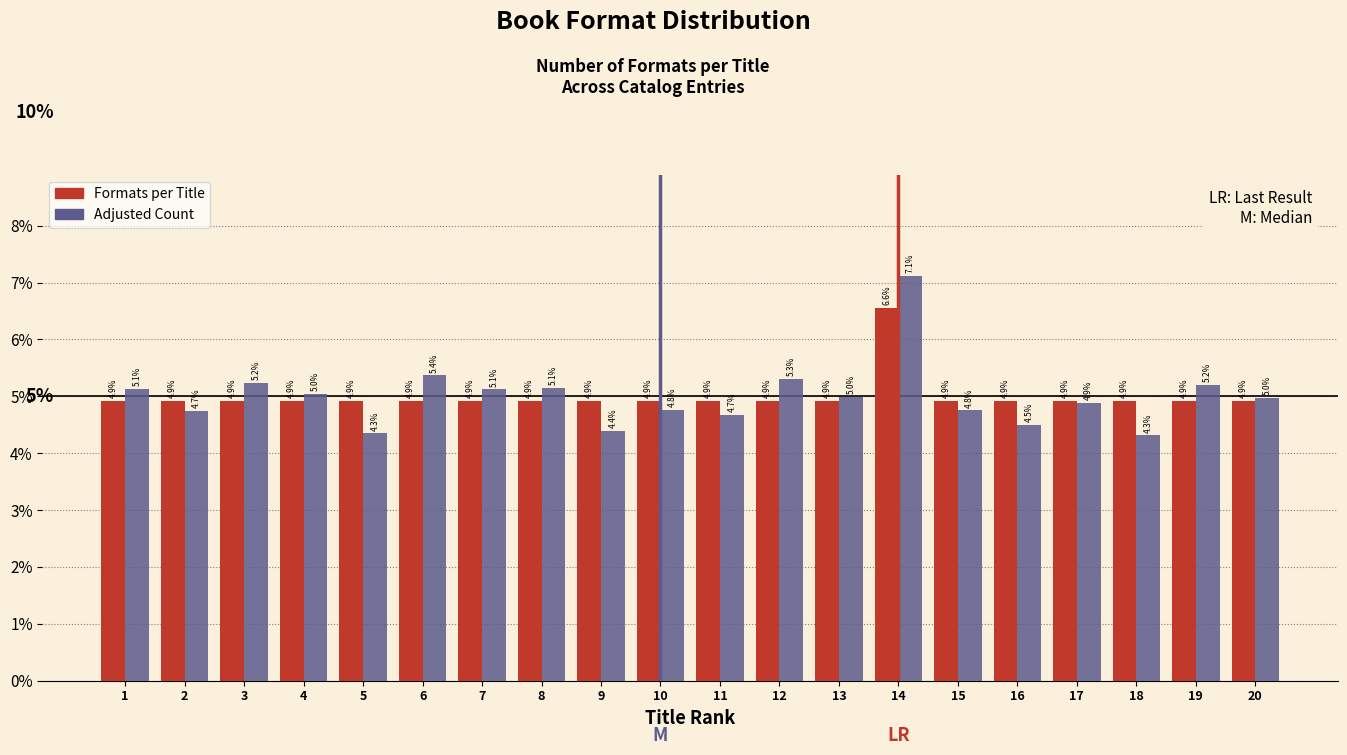

Reading right to left, list all the values displayed in this chart.

Formats per Title: 4.9	4.9	4.9	4.9	4.9	4.9	6.6	4.9	4.9	4.9	4.9	4.9	4.9	4.9	4.9	4.9	4.9	4.9	4.9	4.9
Adjusted Count: 5.0	5.2	4.3	4.9	4.5	4.8	7.1	5.0	5.3	4.7	4.8	4.4	5.1	5.1	5.4	4.3	5.0	5.2	4.7	5.1